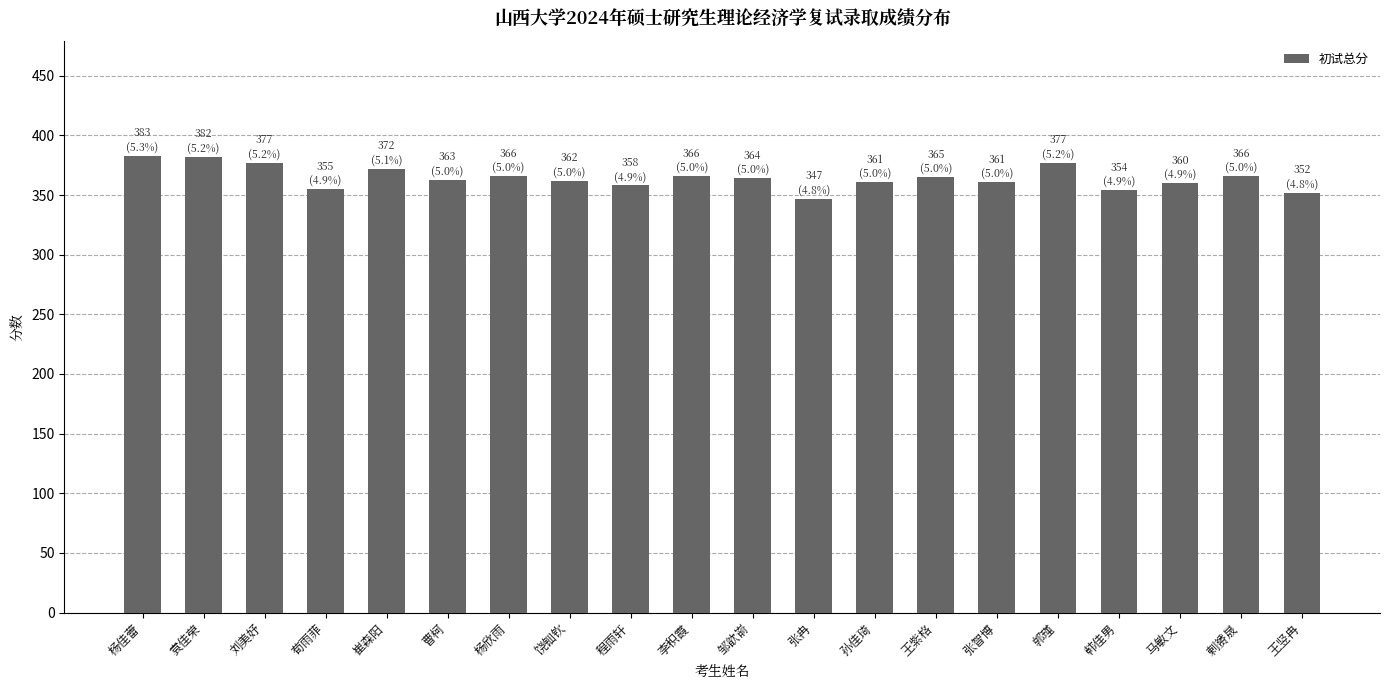

Reading left to right, transcribe all the data shown in this chart.

杨佳蕾=383	袁佳荣=382	刘美妤=377	荀雨菲=355	崔森阳=372	曹柯=363	杨欣雨=366	饶钿钦=362	程雨轩=358	李积霞=366	邹歆嵛=364	张冉=347	孙佳琦=361	王紫格=365	张智博=361	郭瑾=377	韩佳男=354	马敏文=360	剌赟晟=366	王竖冉=352